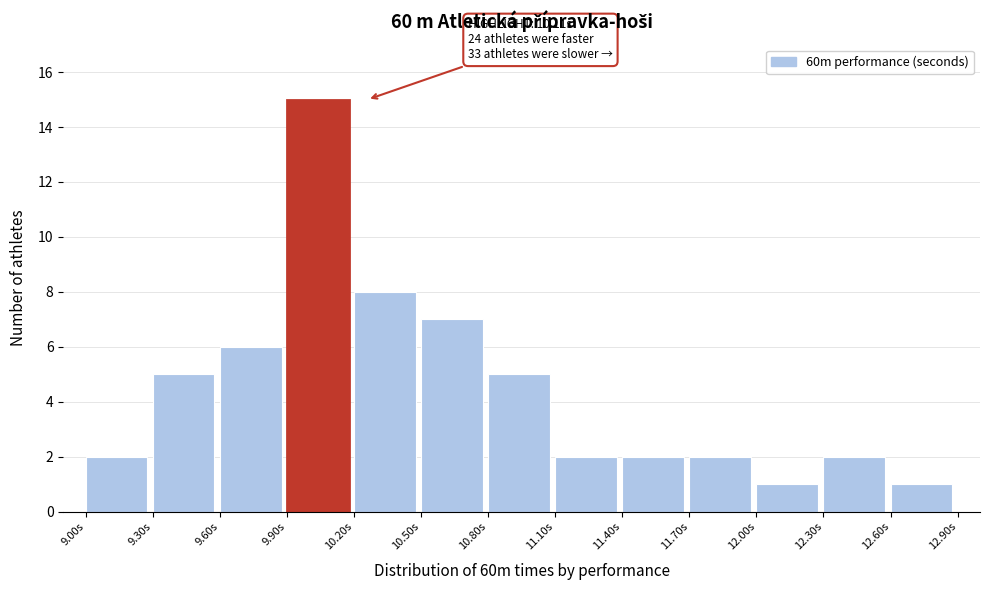

Which range on the x-axis has the tallest bar?

9.9 to 10.2